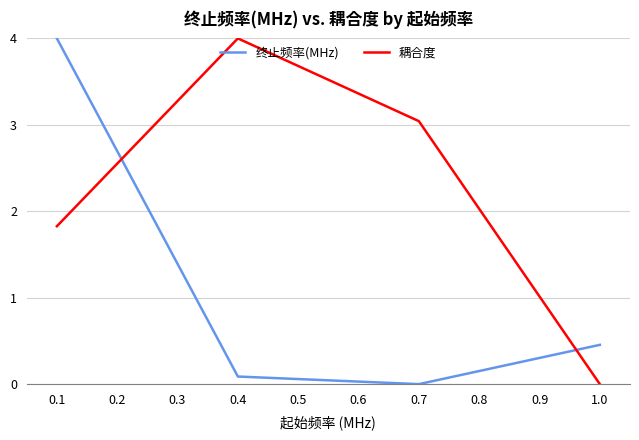

True or false: 终止频率(MHz) has more than 0 interior local peaks.

False